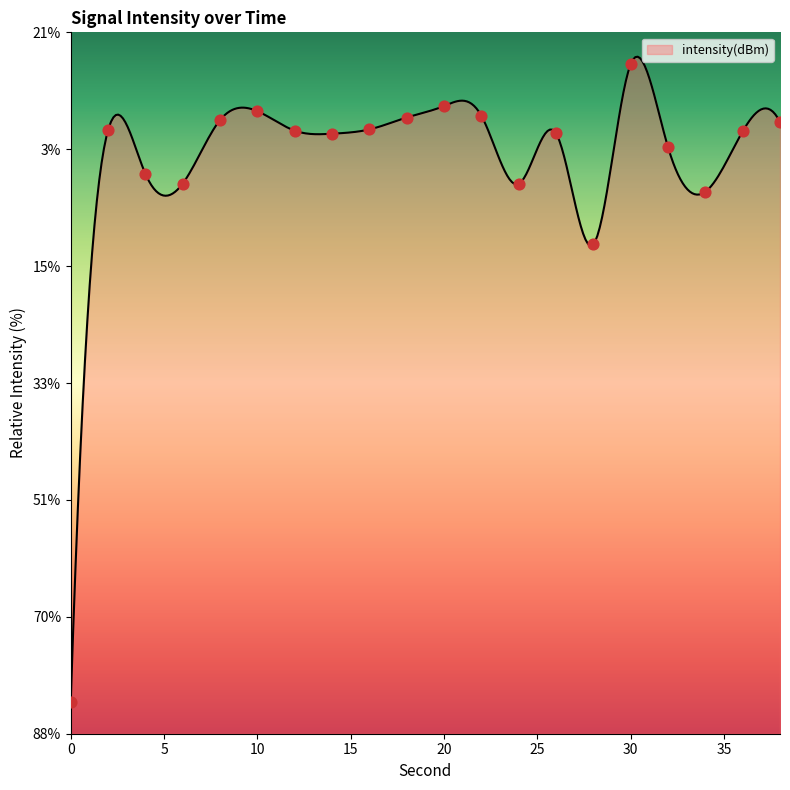

Approximately how many times larger is the value at 36 compared to 26?

1.1